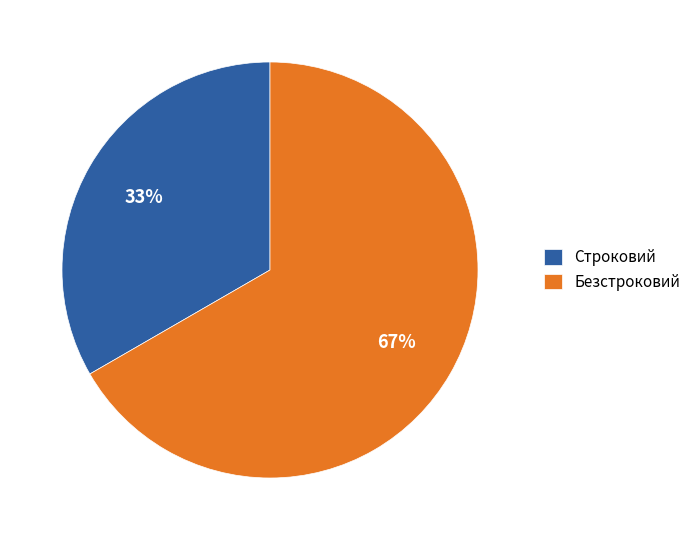

Which slice is the smallest?

Строковий